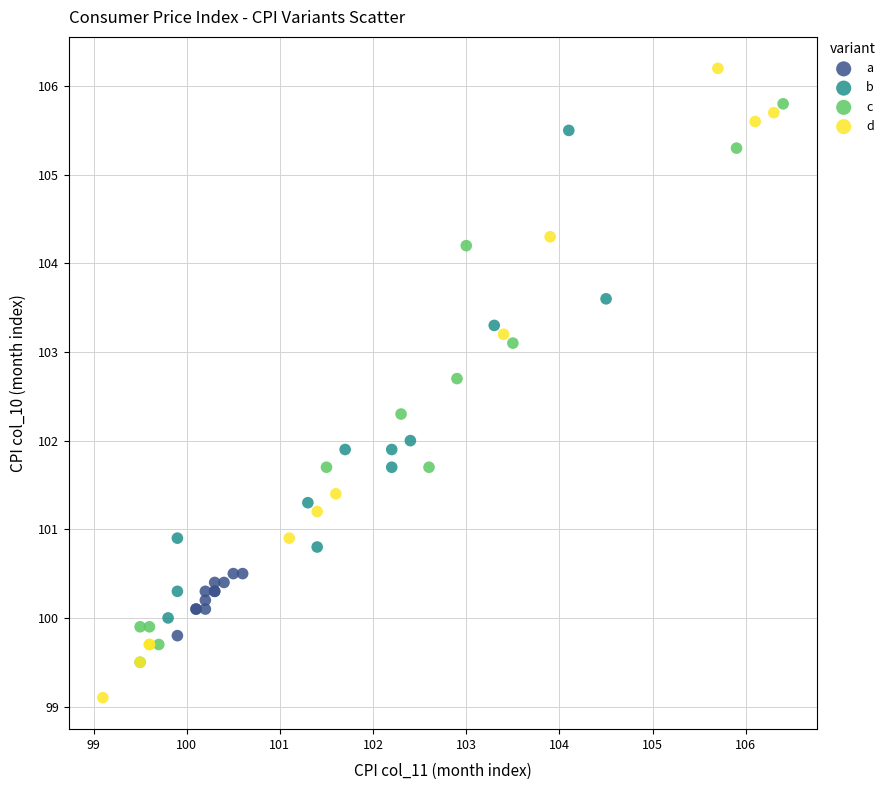

What are all the series names shown in the legend?

a, b, c, d